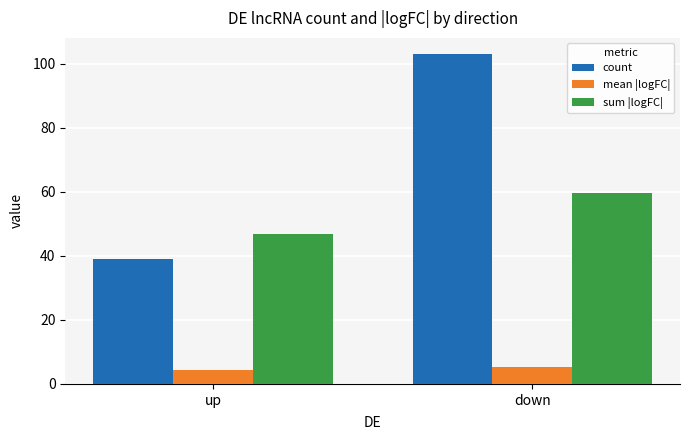

What is the highest value of the mean |logFC| series?

5.4